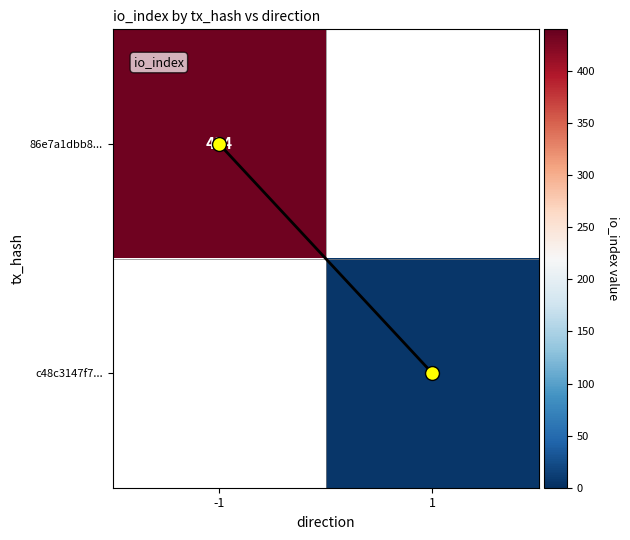

At how many categories does at least one series exceed 116?

1